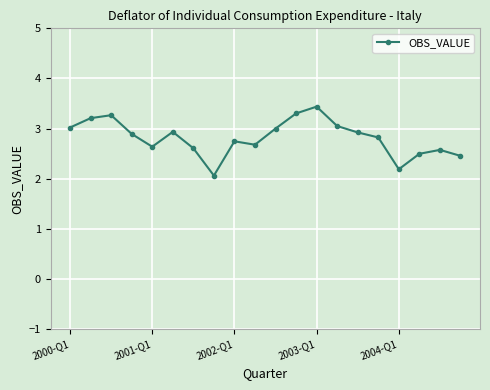

What is the value of the 2nd point from the left?

3.2